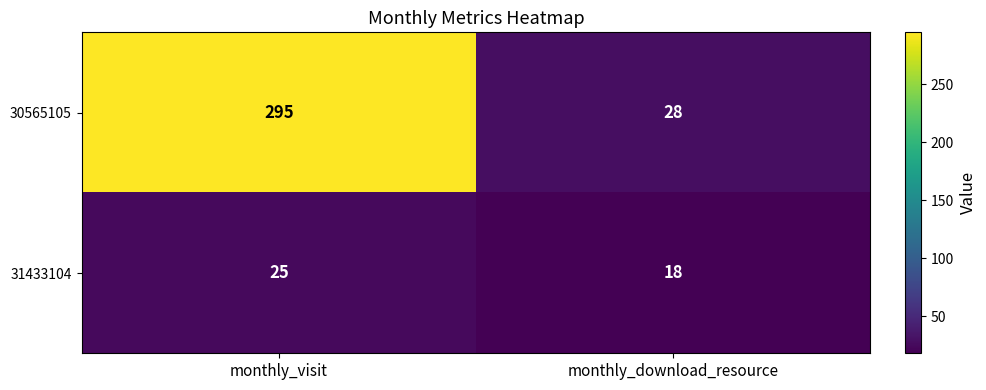

Reading left to right, extract all data points from this chart.

30565105: 295	28
31433104: 25	18